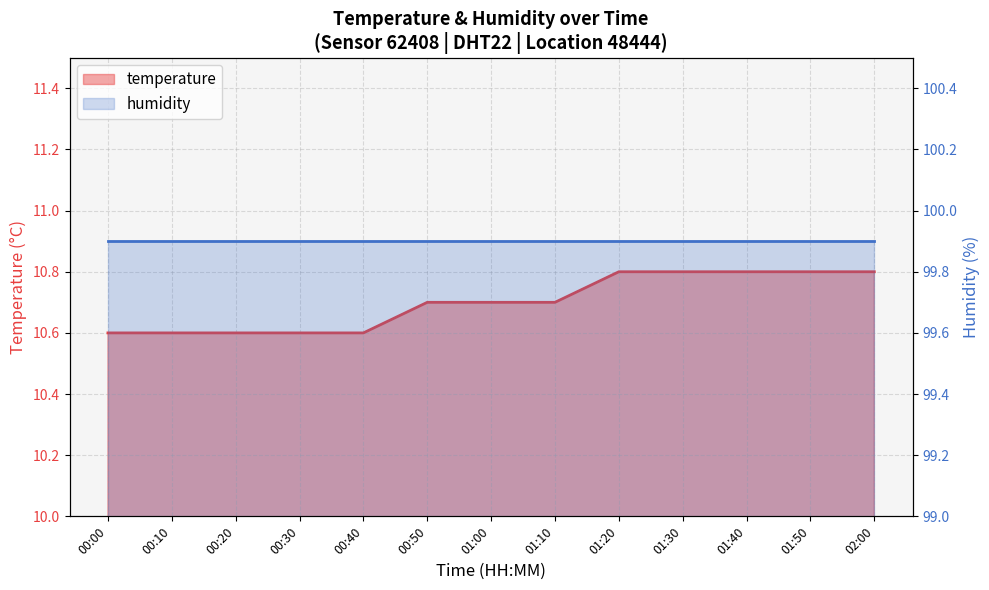

At which category does the chart reach its peak across all series?

01:20